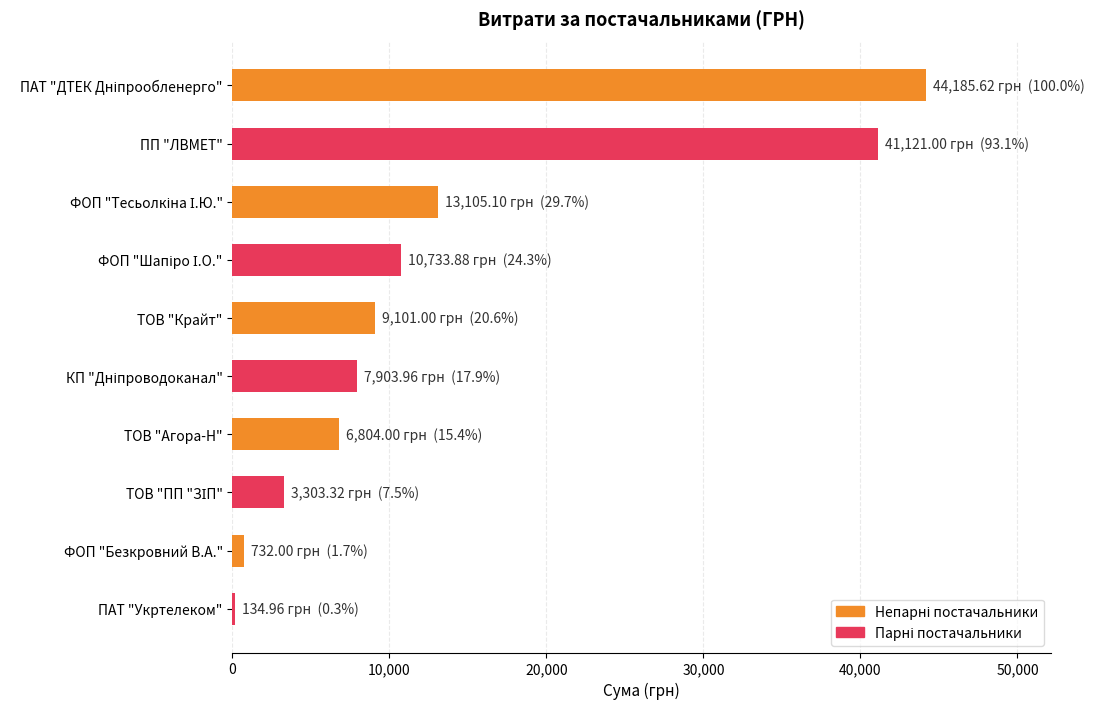

What is the sum of all values?

137124.8